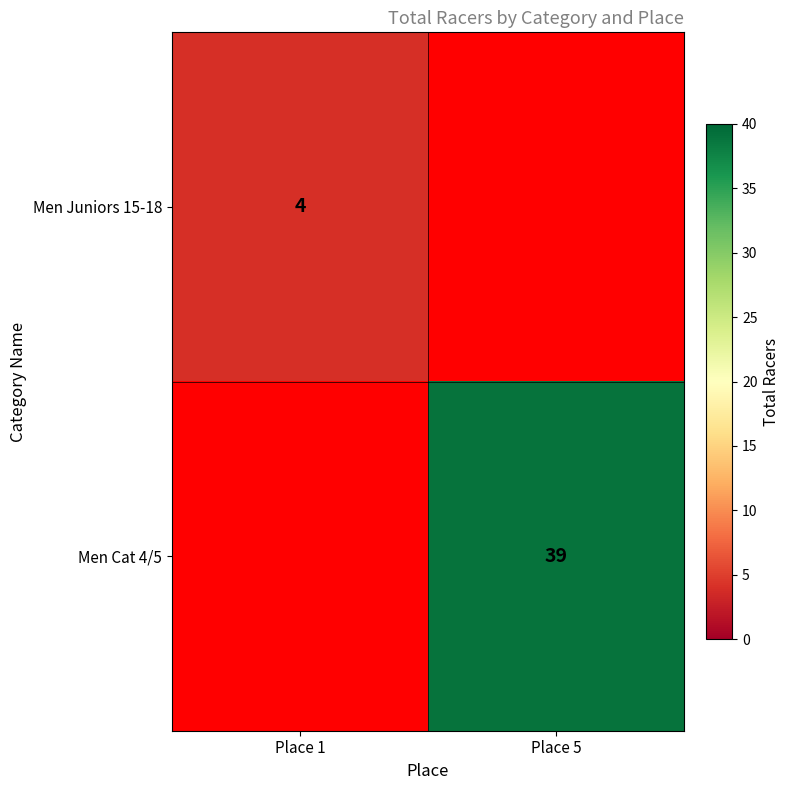

True or false: Men Juniors 15-18 has a value of 4 at Place 1.

True